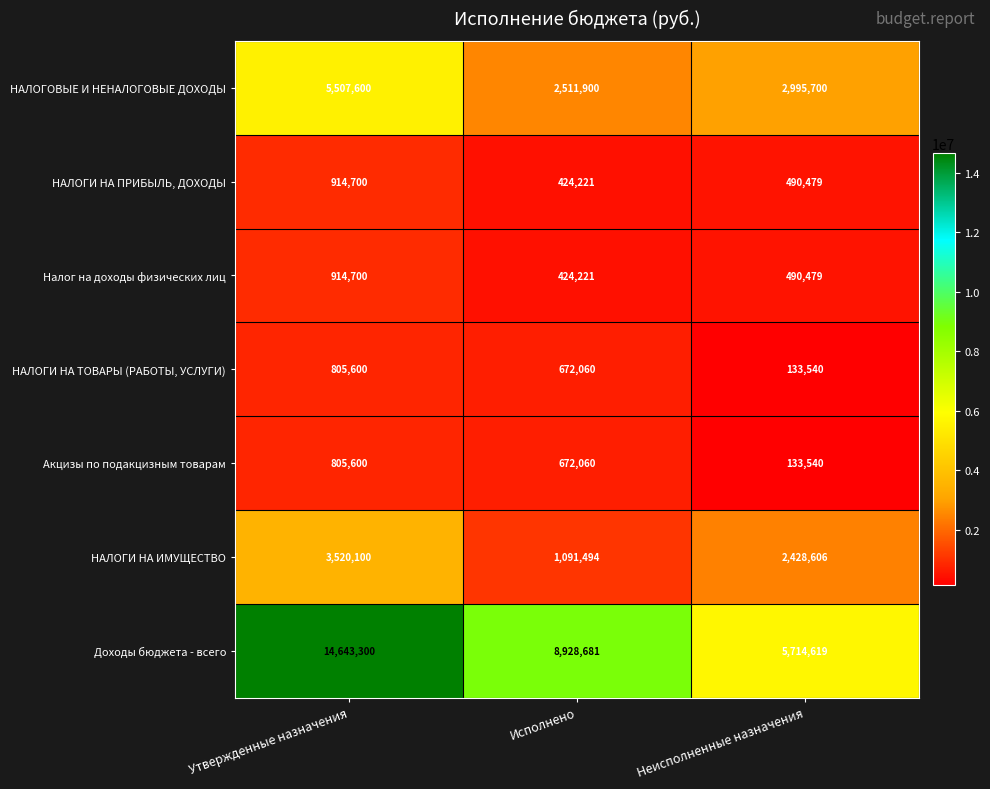

Reading left to right, extract all data points from this chart.

НАЛОГОВЫЕ И НЕНАЛОГОВЫЕ ДОХОДЫ: 5507600	2511900	2995700
НАЛОГИ НА ПРИБЫЛЬ, ДОХОДЫ: 914700	424221	490479
Налог на доходы физических лиц: 914700	424221	490479
НАЛОГИ НА ТОВАРЫ (РАБОТЫ, УСЛУГИ): 805600	672060	133540
Акцизы по подакцизным товарам: 805600	672060	133540
НАЛОГИ НА ИМУЩЕСТВО: 3520100	1091494	2428606
Доходы бюджета - всего: 14643300	8928681	5714619